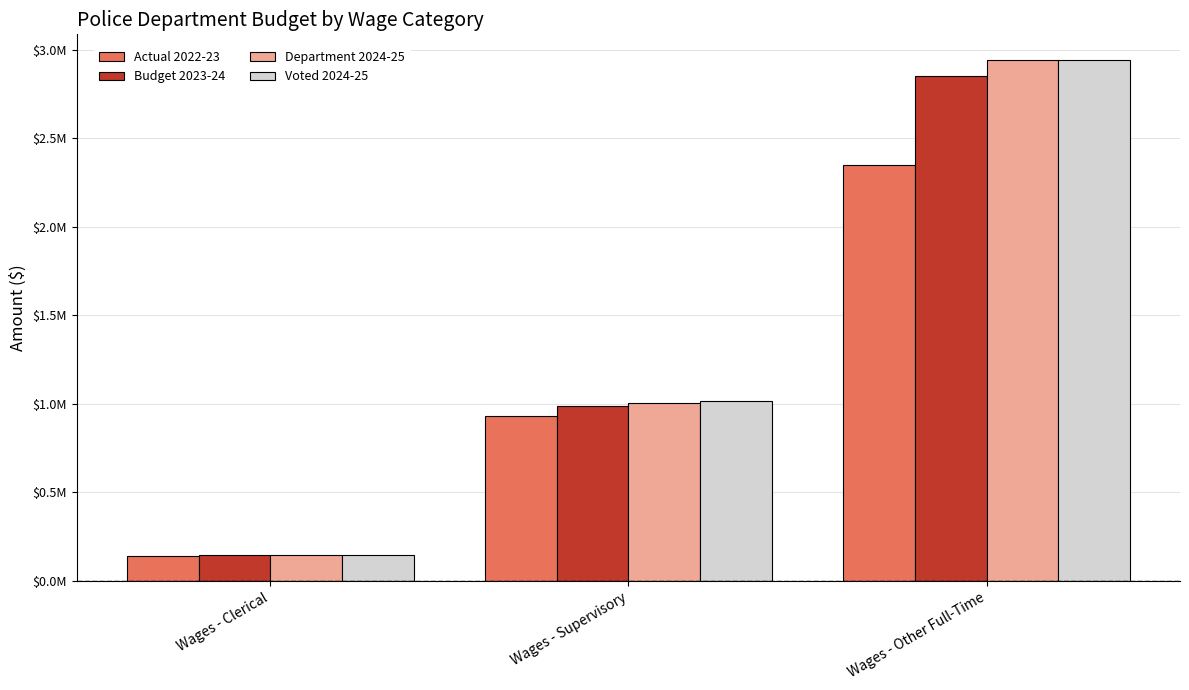

Which series changed the most between Wages - Clerical and Wages - Supervisory?

Voted 2024-25